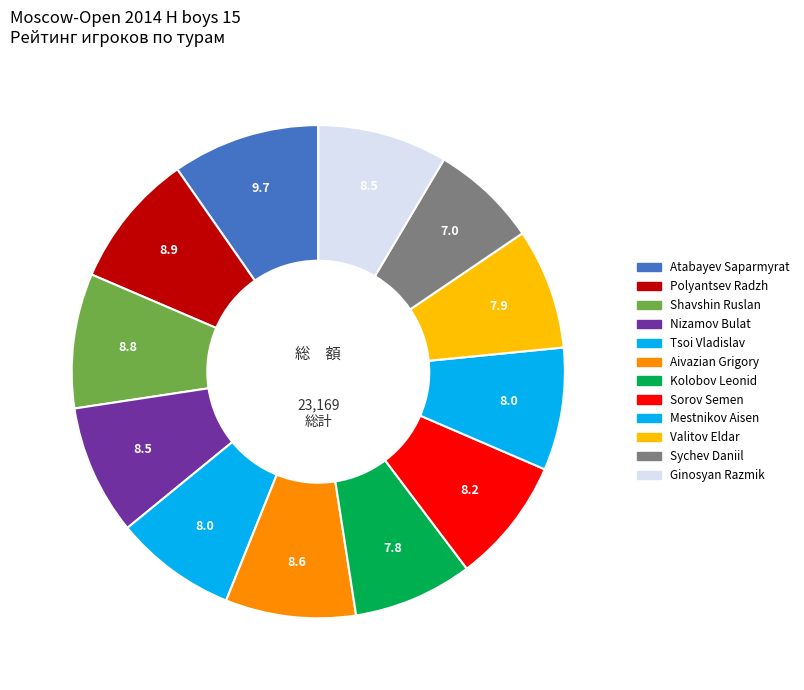

How many slices are in this pie chart?

12